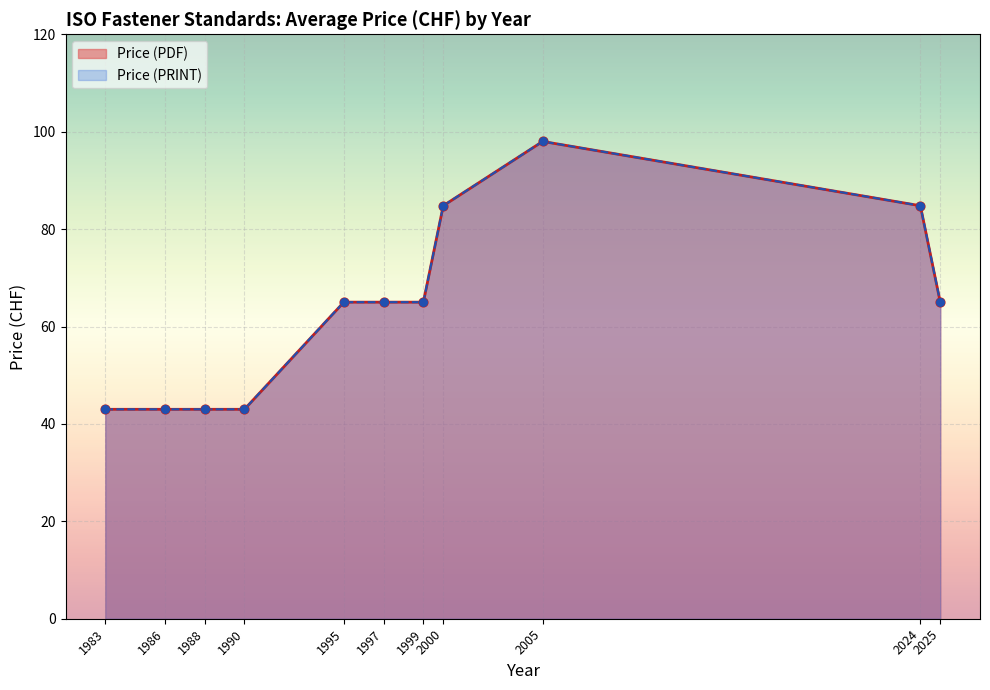

What are all the series names shown in the legend?

Price (PDF), Price (PRINT)